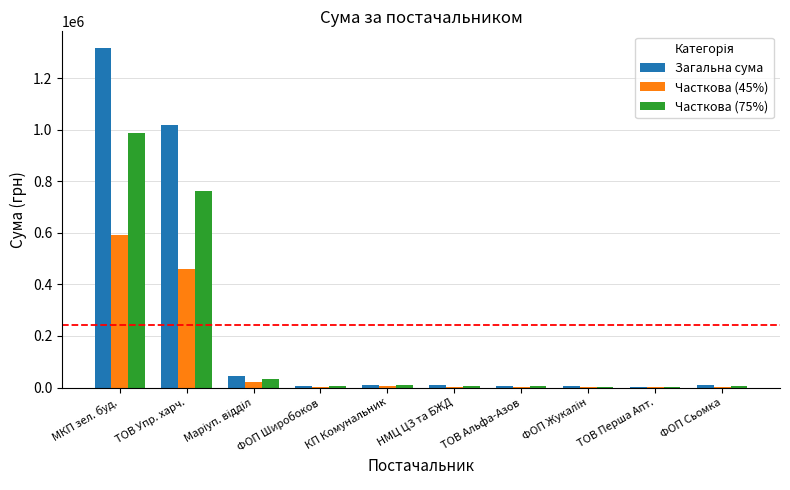

At which label does Часткова (45%) first exceed 3856?

МКП зел. буд.